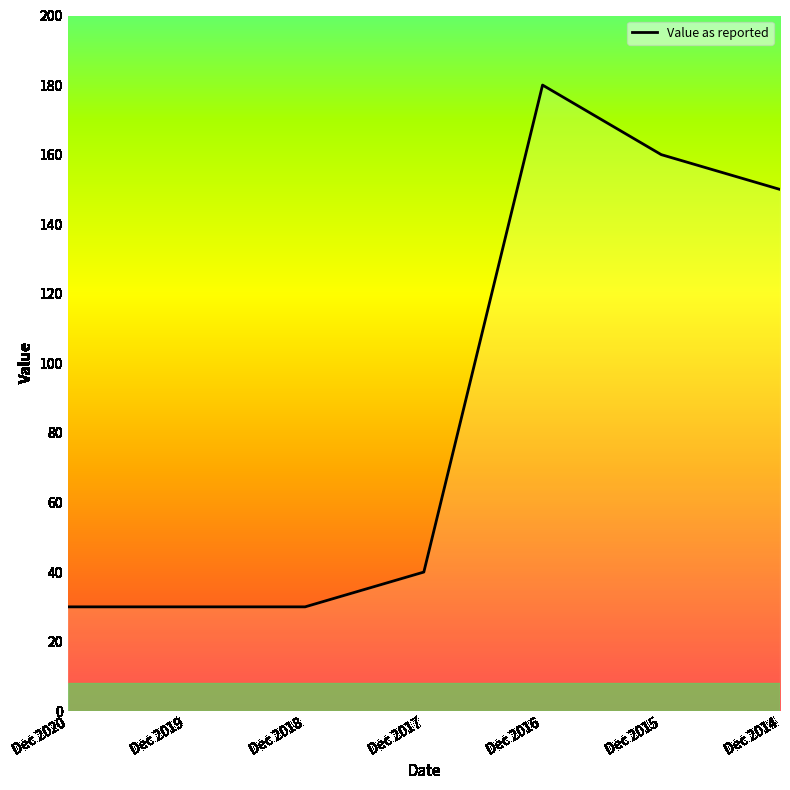

The value at Dec 2016 is 50. True or false?

False